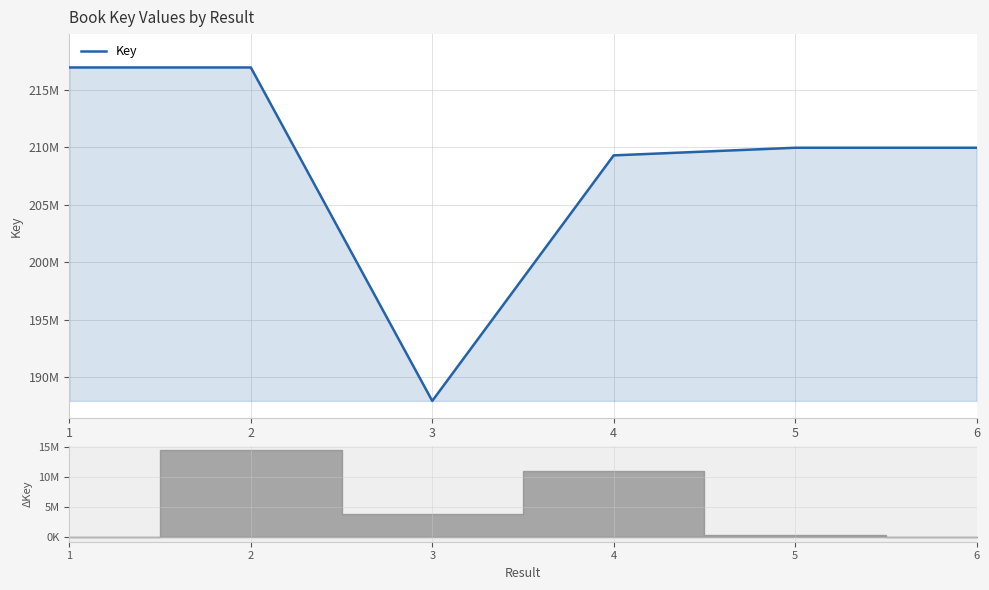

Reading left to right, what are all the values shown in this chart?

1=216944211	2=216944371	3=187950332	4=209299744	5=209962552	6=209962924